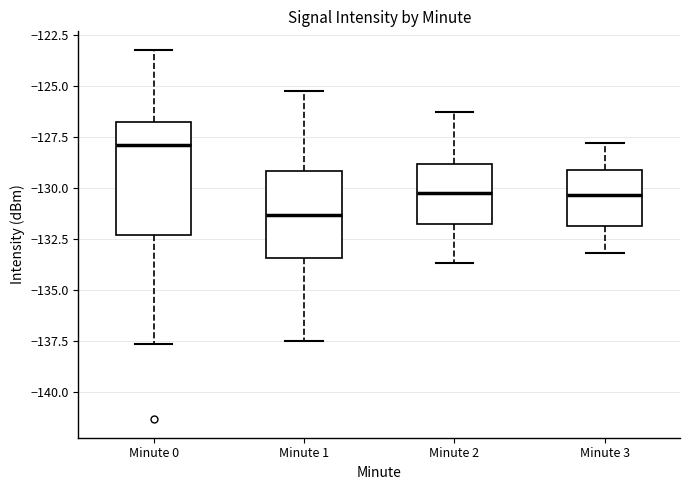

Which box's median line is the highest?

Minute 0